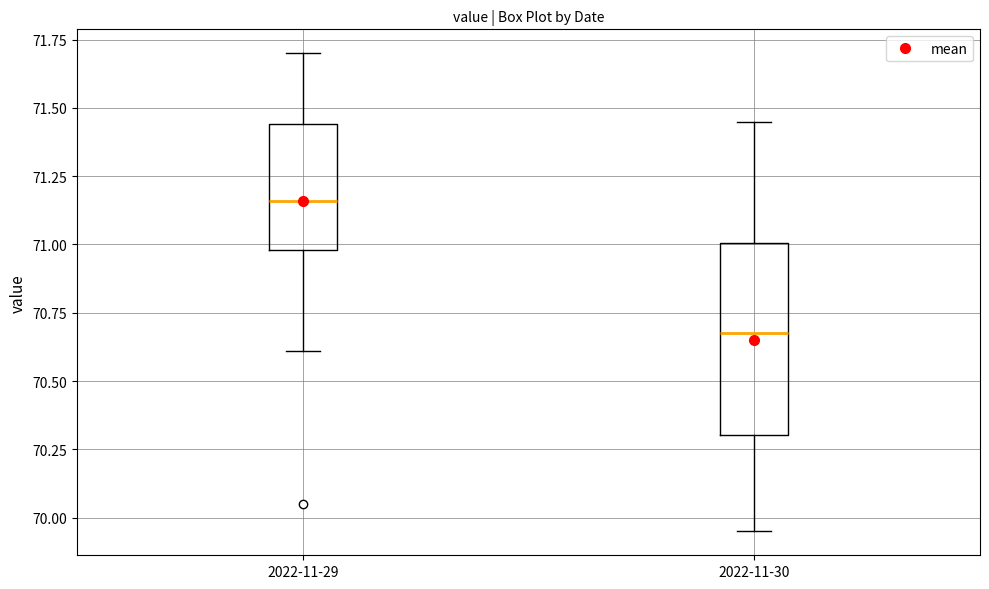

Comparing the boxes themselves (not the whiskers), which one is the tallest?

2022-11-30